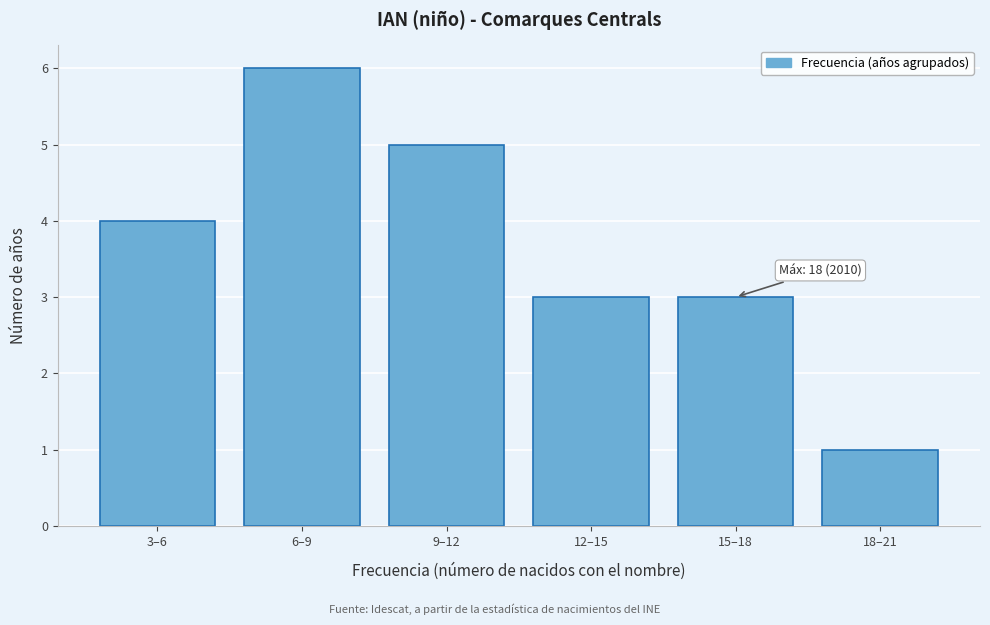

Reading left to right, list all the values displayed in this chart.

3–6=4	6–9=6	9–12=5	12–15=3	15–18=3	18–21=1